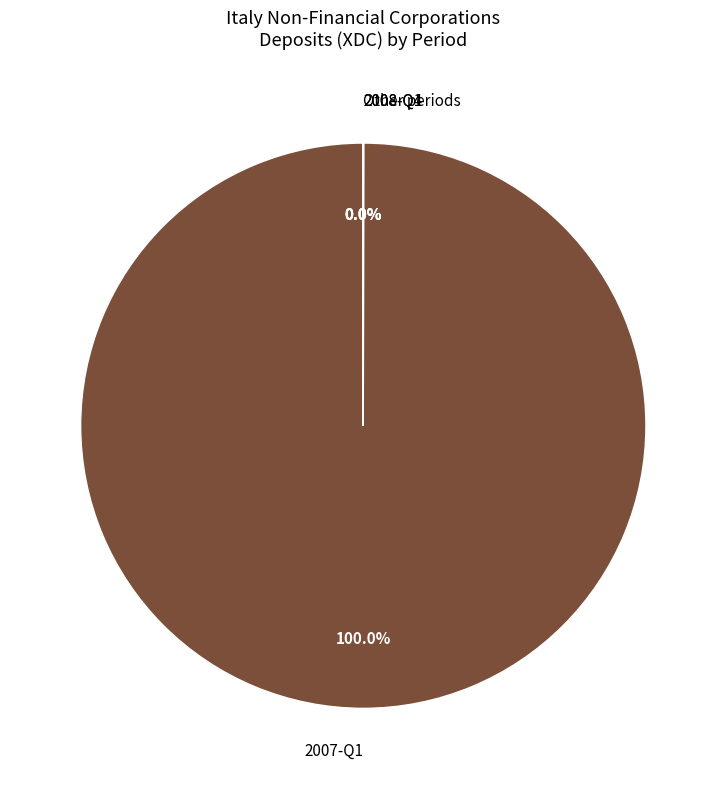

Which category has the biggest portion of the pie?

2007-Q1